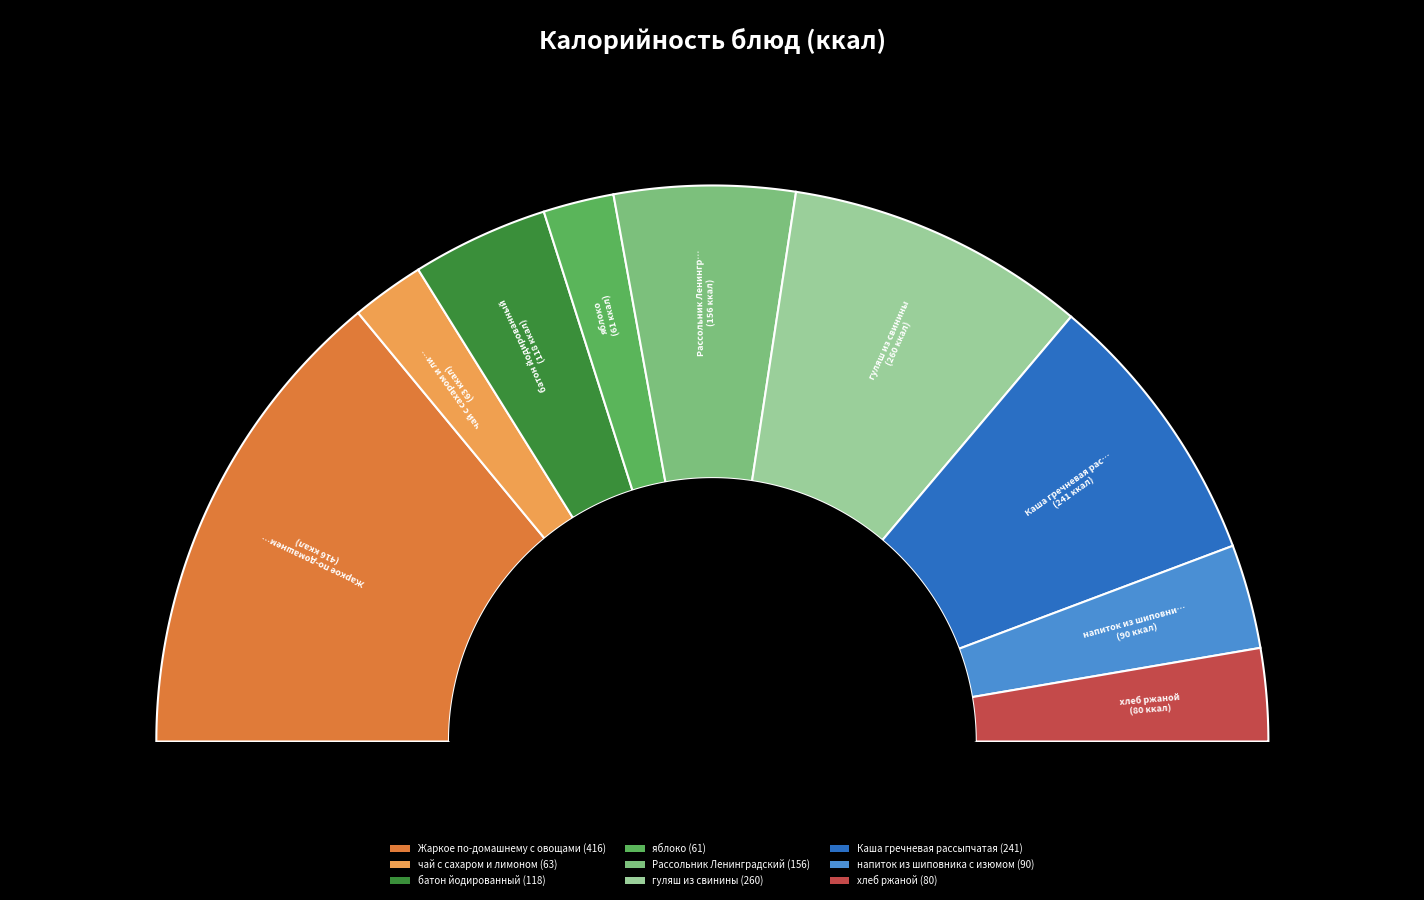

To the nearest percent, what portion does хлеб ржаной represent?

5%